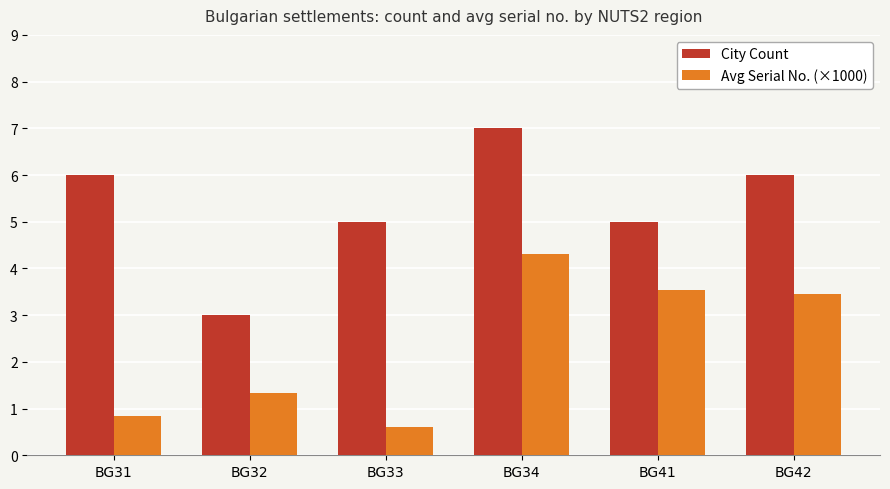

Reading left to right, transcribe all the data shown in this chart.

City Count: 6.0	3.0	5.0	7.0	5.0	6.0
Avg Serial No. (×1000): 0.8	1.3	0.6	4.3	3.5	3.5